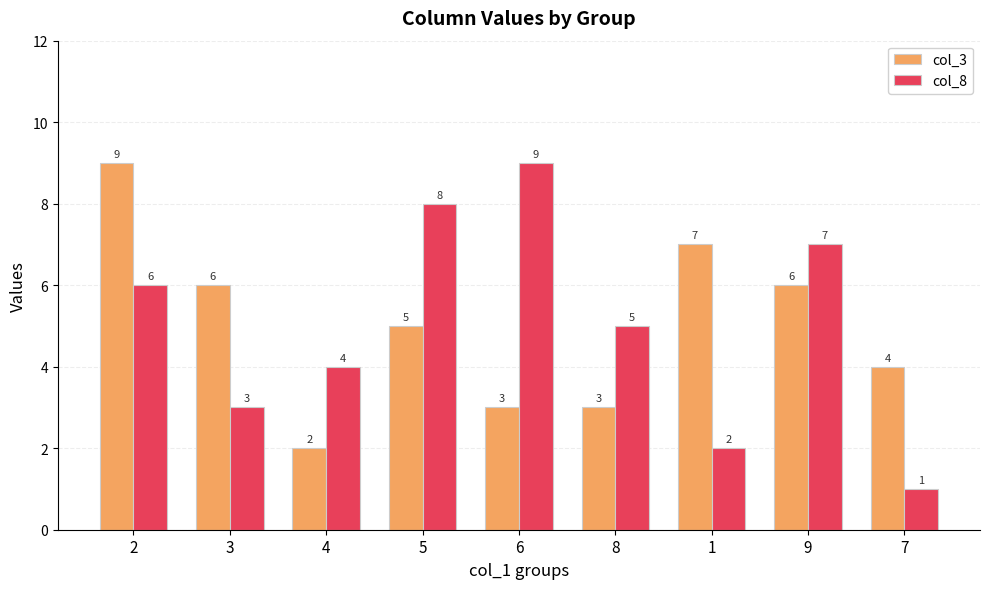

Reading left to right, transcribe all the data shown in this chart.

col_3: 9	6	2	5	3	3	7	6	4
col_8: 6	3	4	8	9	5	2	7	1